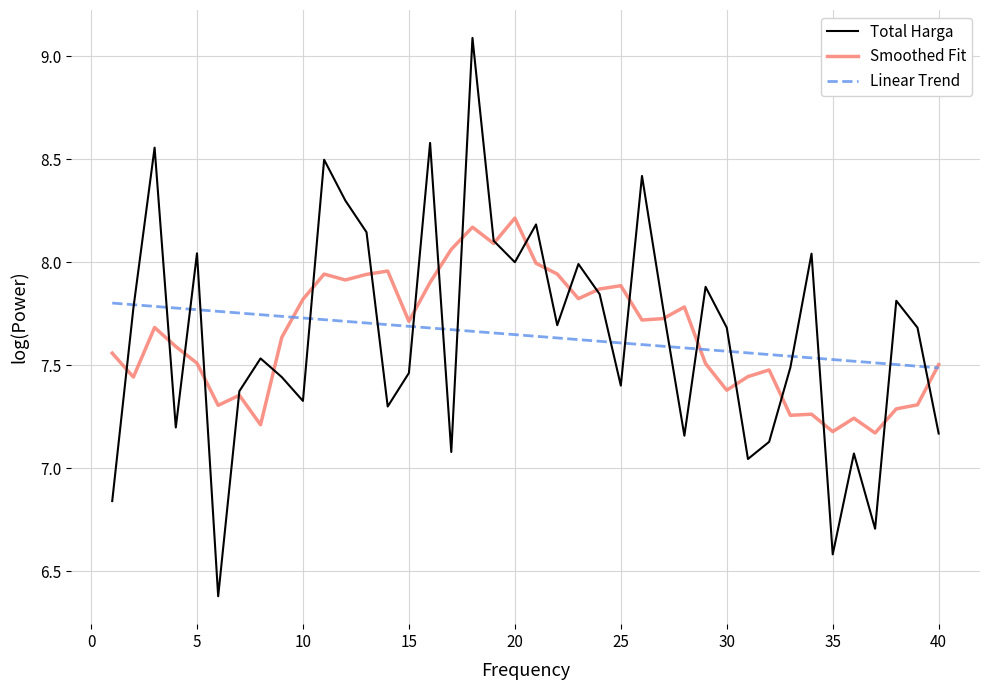

Which series has the largest range (max minus min)?

Total Harga